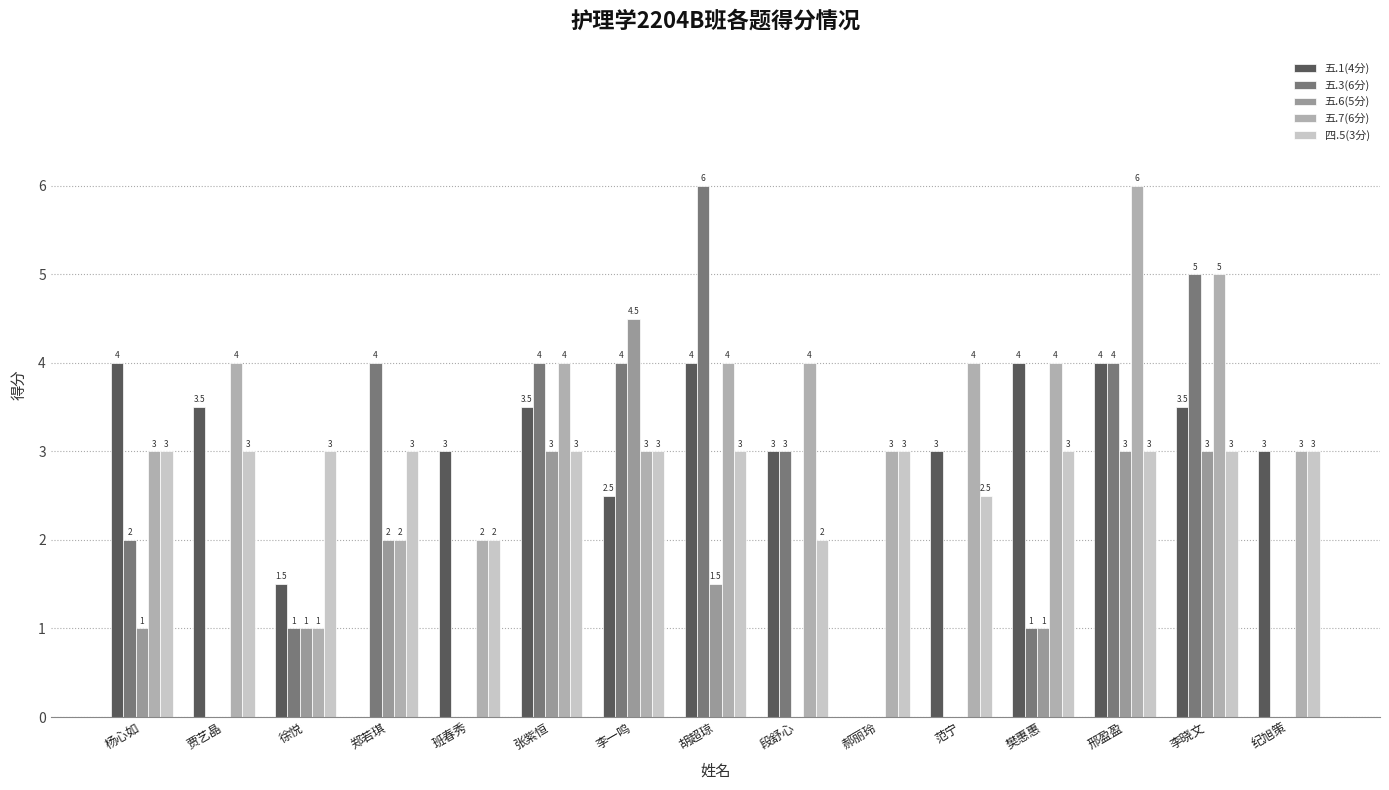

How many categories are shown in the chart?

15